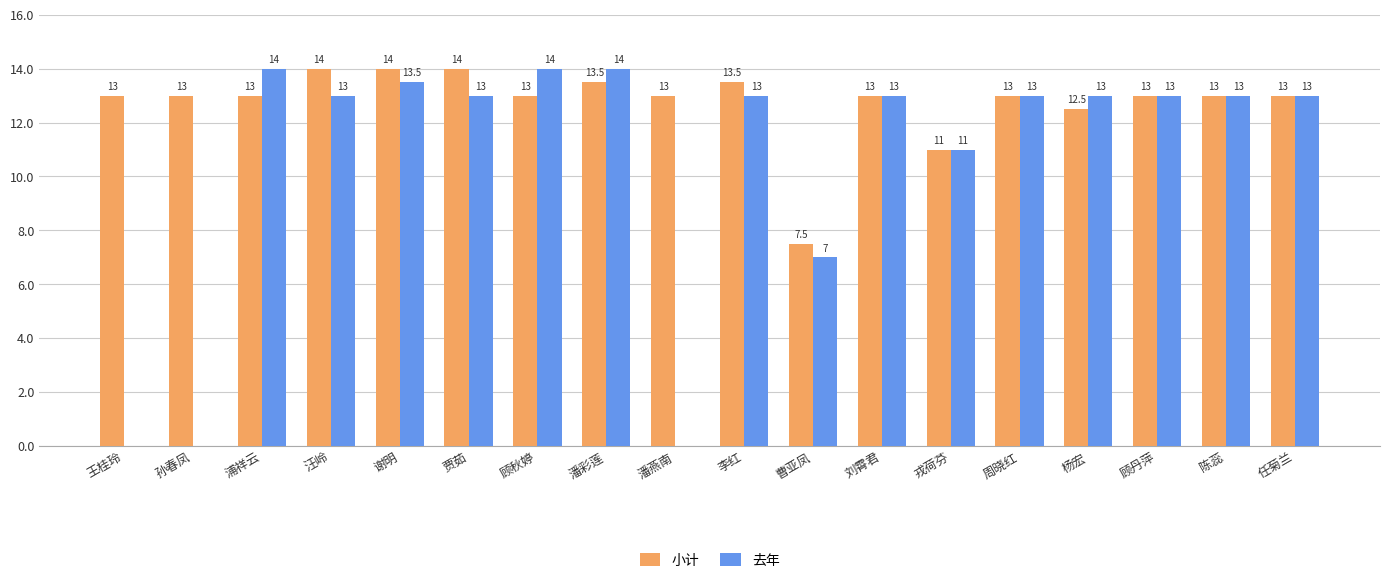

Which series has the largest range (max minus min)?

去年